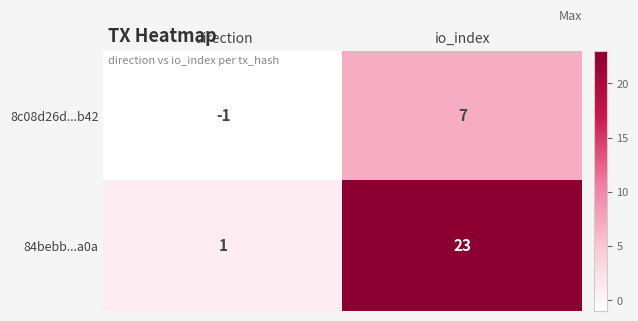

The 84bebb...a0a series shows 1 at direction. True or false?

True